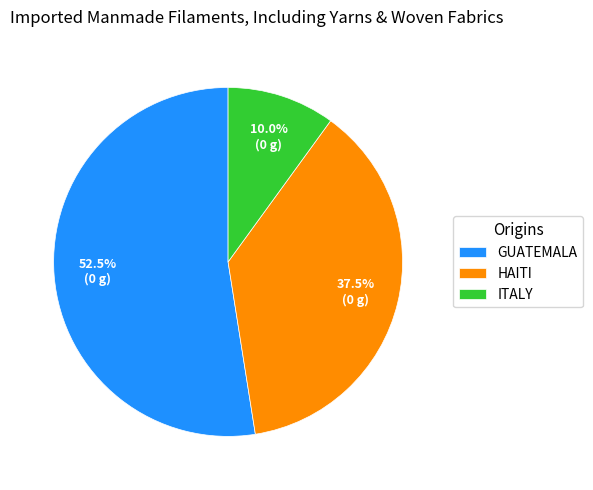

What percentage is NOT represented by GUATEMALA?

47.5%